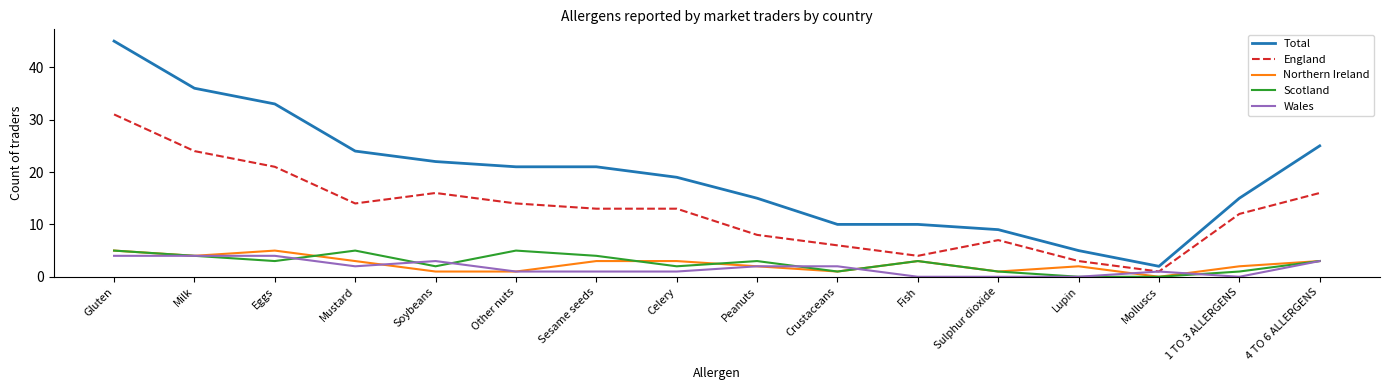

Is it true that England equals 16 at Soybeans?

True